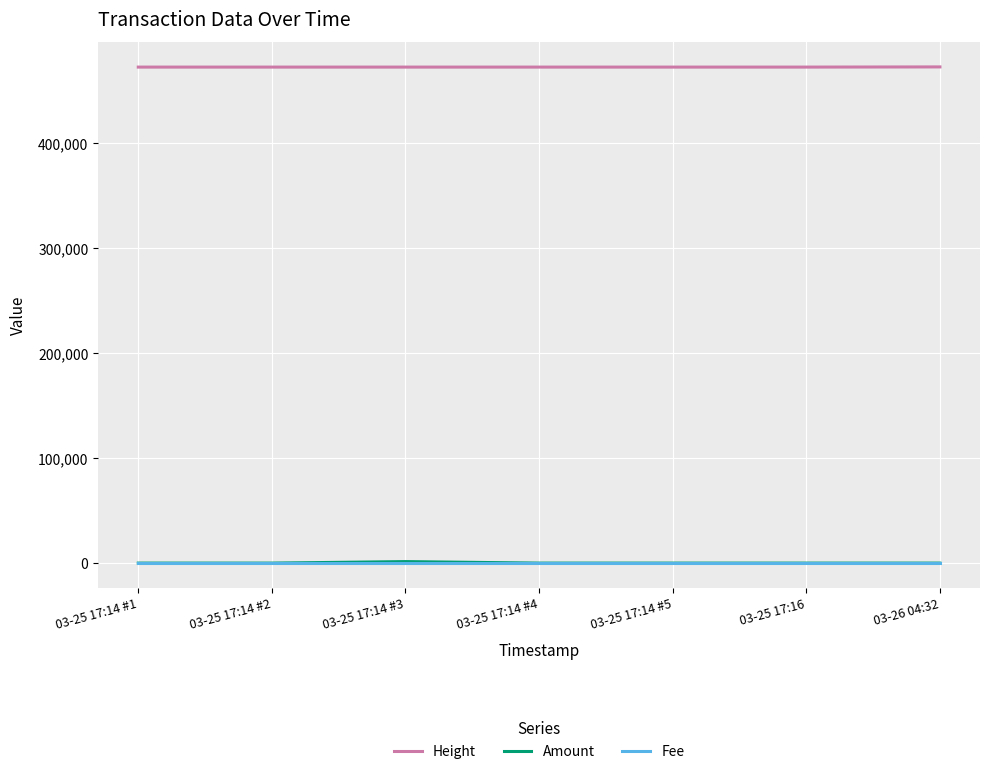

What are all the series names shown in the legend?

Height, Amount, Fee